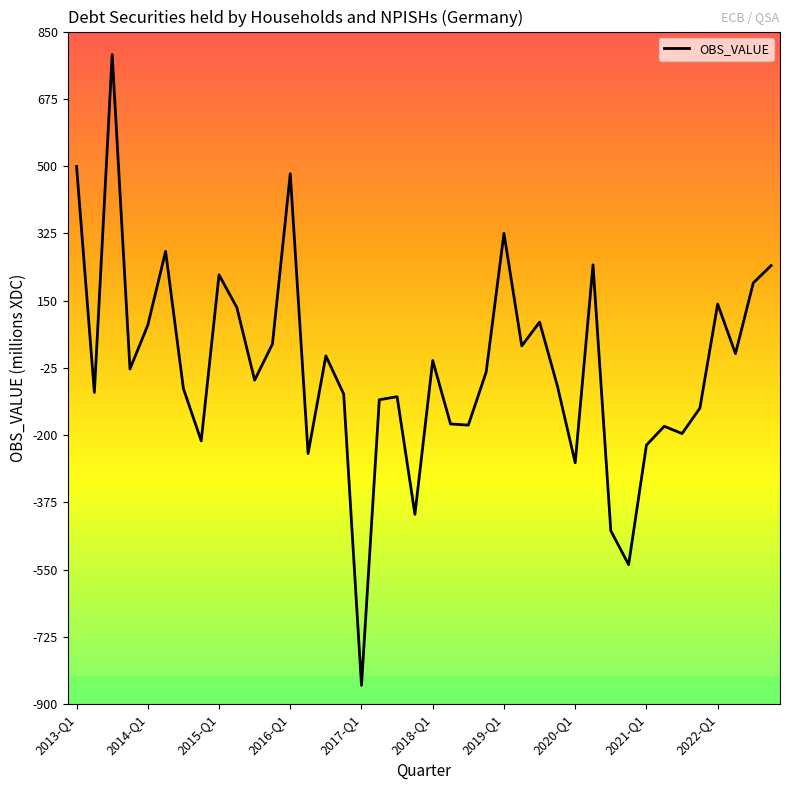

What is the greatest value displayed?

790